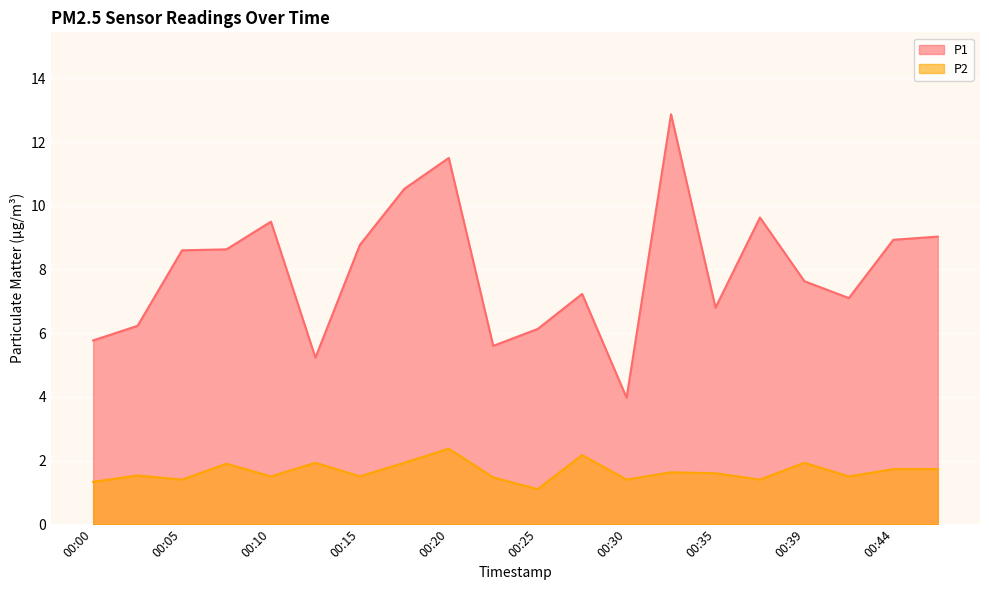

Which series has the largest total across all categories?

P1